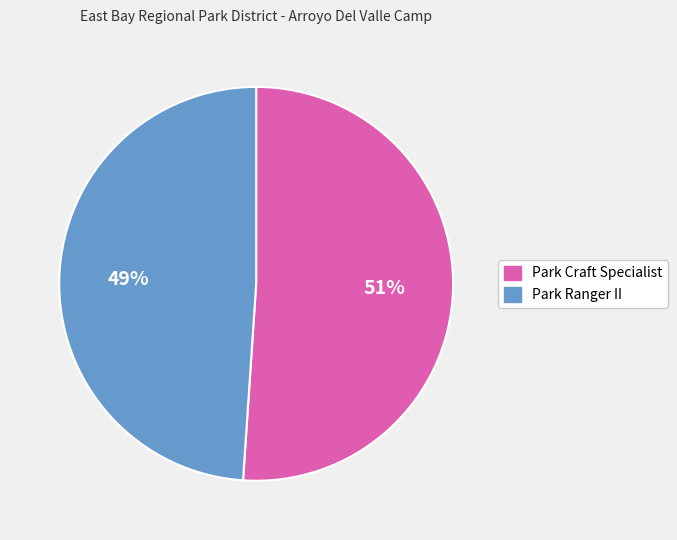

Do Park Ranger II and Park Craft Specialist together represent more than half of the pie?

Yes